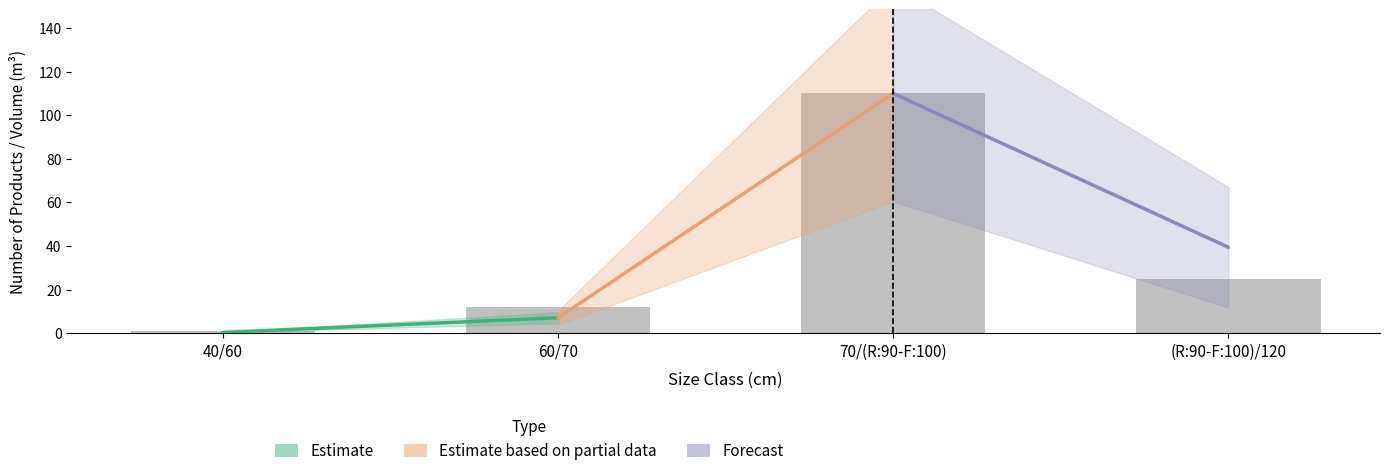

Rank the categories by value from highest to lowest.

70/(R:90-F:100), (R:90-F:100)/120, 60/70, 40/60